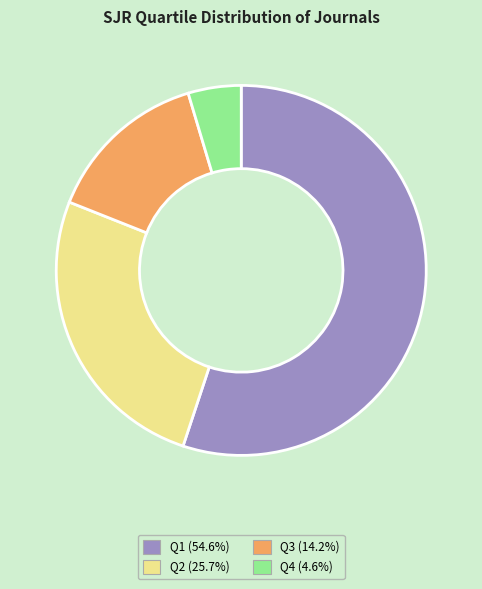

What is the ratio of the value at Q4 (4.6%) to the value at Q3 (14.2%)?

0.3